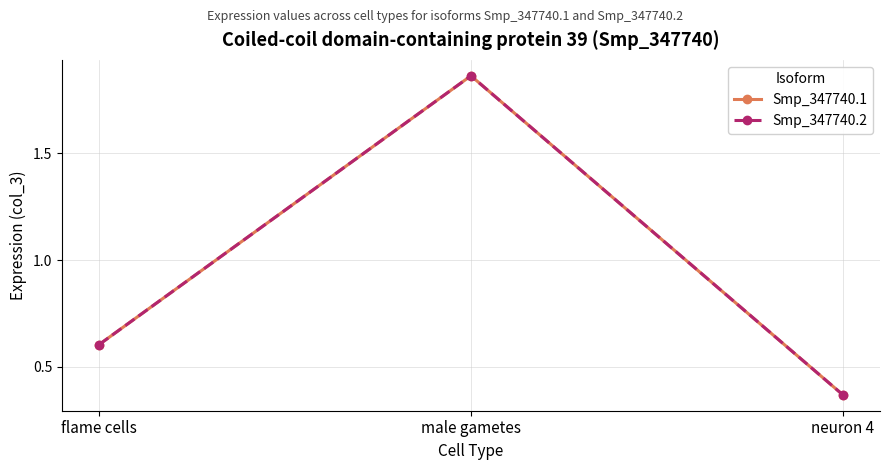

Reading right to left, what are all the values shown in this chart?

Smp_347740.1: neuron 4=0.4	male gametes=1.9	flame cells=0.6
Smp_347740.2: neuron 4=0.4	male gametes=1.9	flame cells=0.6